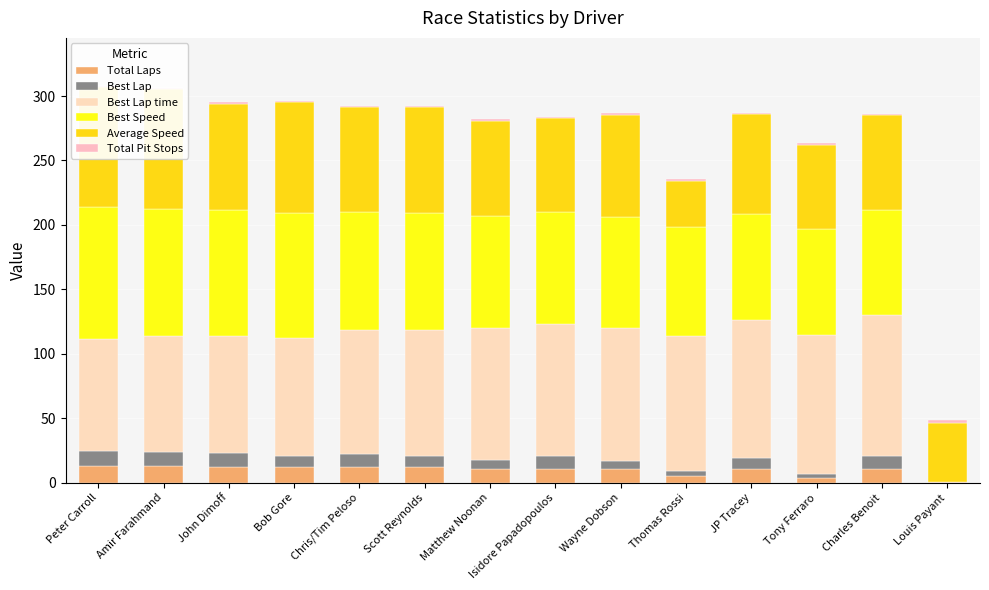

Reading left to right, extract all data points from this chart.

Total Laps: Peter Carroll=13.0	Amir Farahmand=13.0	John Dimoff=12.0	Bob Gore=12.0	Chris/Tim Peloso=12.0	Scott Reynolds=12.0	Matthew Noonan=11.0	Isidore Papadopoulos=11.0	Wayne Dobson=11.0	Thomas Rossi=5.0	JP Tracey=11.0	Tony Ferraro=4.0	Charles Benoit=11.0	Louis Payant=1.0
Best Lap: Peter Carroll=12.0	Amir Farahmand=11.0	John Dimoff=11.0	Bob Gore=9.0	Chris/Tim Peloso=10.0	Scott Reynolds=9.0	Matthew Noonan=7.0	Isidore Papadopoulos=10.0	Wayne Dobson=6.0	Thomas Rossi=4.0	JP Tracey=8.0	Tony Ferraro=3.0	Charles Benoit=10.0	Louis Payant=0.0
Best Lap time: Peter Carroll=86.4	Amir Farahmand=89.7	John Dimoff=90.7	Bob Gore=91.2	Chris/Tim Peloso=96.7	Scott Reynolds=97.7	Matthew Noonan=102.1	Isidore Papadopoulos=102.5	Wayne Dobson=103.0	Thomas Rossi=104.6	JP Tracey=107.2	Tony Ferraro=108.0	Charles Benoit=109.5	Louis Payant=0.0
Best Speed: Peter Carroll=102.4	Amir Farahmand=98.7	John Dimoff=97.6	Bob Gore=97.0	Chris/Tim Peloso=91.6	Scott Reynolds=90.6	Matthew Noonan=86.7	Isidore Papadopoulos=86.4	Wayne Dobson=86.0	Thomas Rossi=84.6	JP Tracey=82.6	Tony Ferraro=82.0	Charles Benoit=80.8	Louis Payant=0.0
Average Speed: Peter Carroll=93.3	Amir Farahmand=93.1	John Dimoff=82.8	Bob Gore=86.0	Chris/Tim Peloso=81.1	Scott Reynolds=81.9	Matthew Noonan=74.0	Isidore Papadopoulos=72.7	Wayne Dobson=79.2	Thomas Rossi=35.7	JP Tracey=77.4	Tony Ferraro=64.9	Charles Benoit=73.6	Louis Payant=45.8
Total Pit Stops: Peter Carroll=1.0	Amir Farahmand=1.0	John Dimoff=1.0	Bob Gore=1.0	Chris/Tim Peloso=1.0	Scott Reynolds=1.0	Matthew Noonan=1.0	Isidore Papadopoulos=1.0	Wayne Dobson=2.0	Thomas Rossi=2.0	JP Tracey=1.0	Tony Ferraro=2.0	Charles Benoit=1.0	Louis Payant=2.0